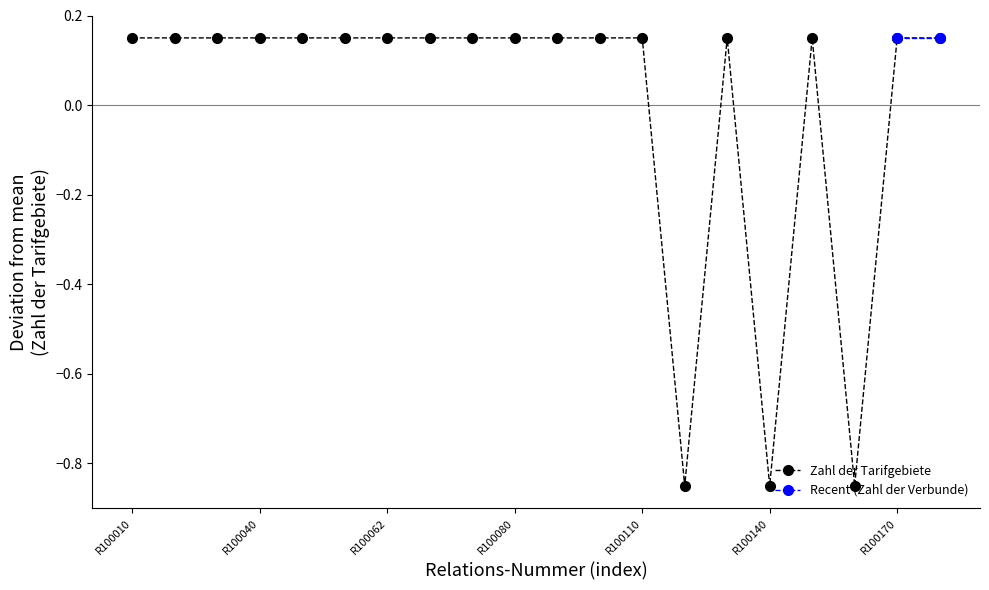

True or false: the data shows 0.1 at R100030.

False